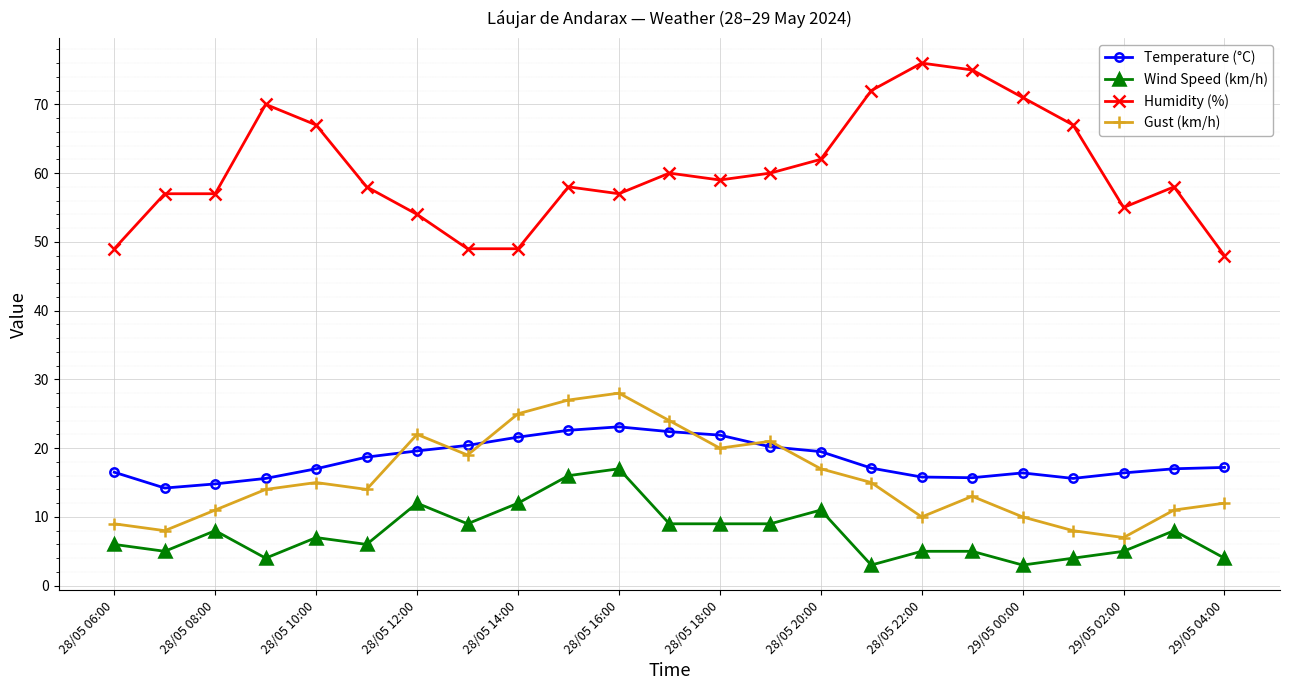

Rank the series by their maximum value, from lowest to highest.

Wind Speed (km/h), Temperature (°C), Gust (km/h), Humidity (%)